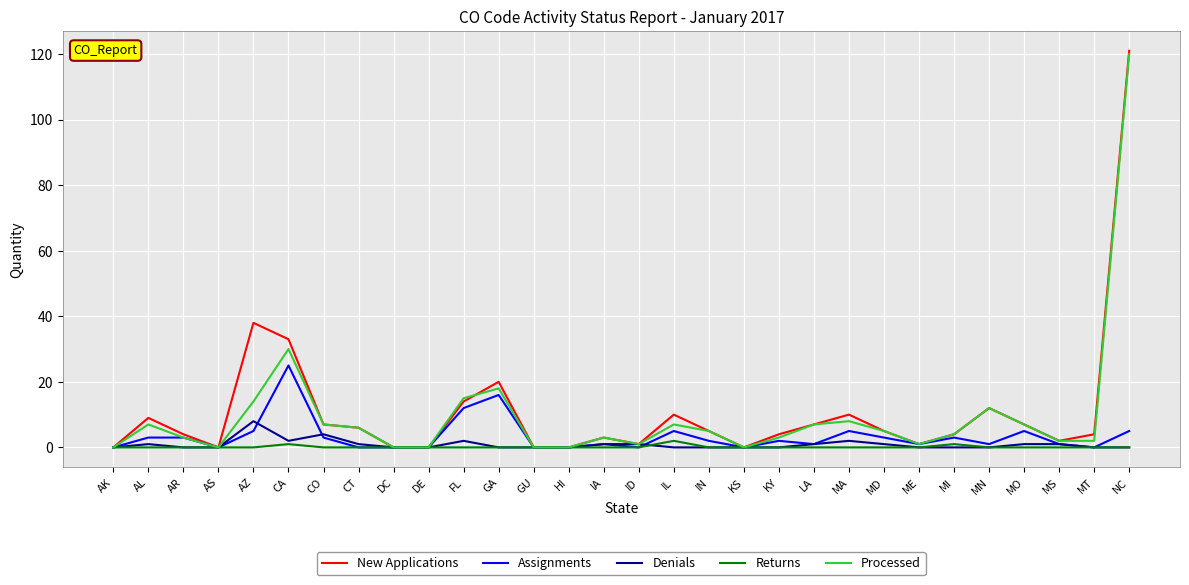

How many lines are shown in the chart?

5